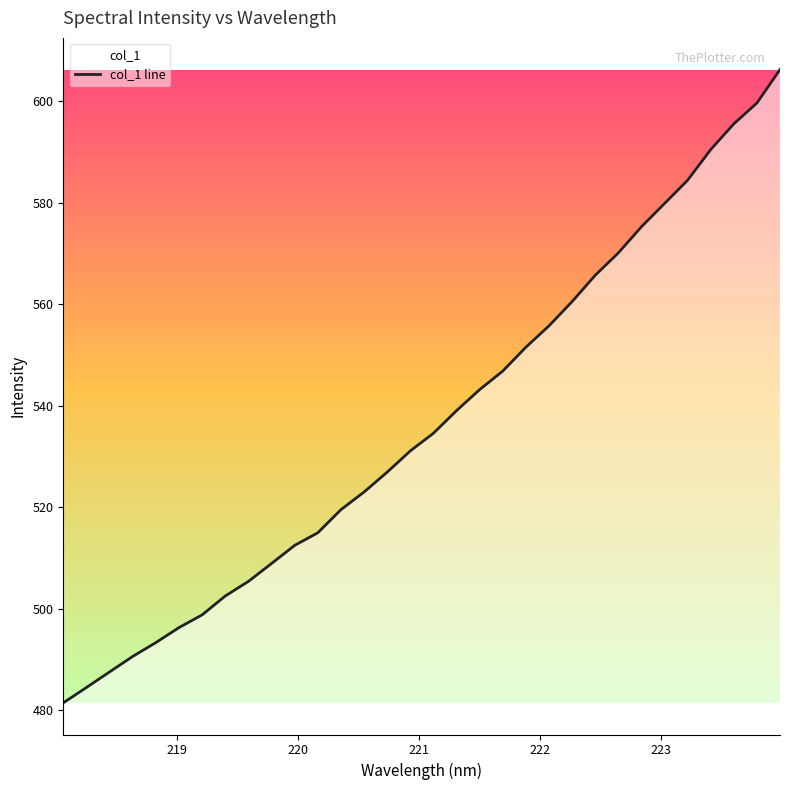

How many series are shown in this chart?

1